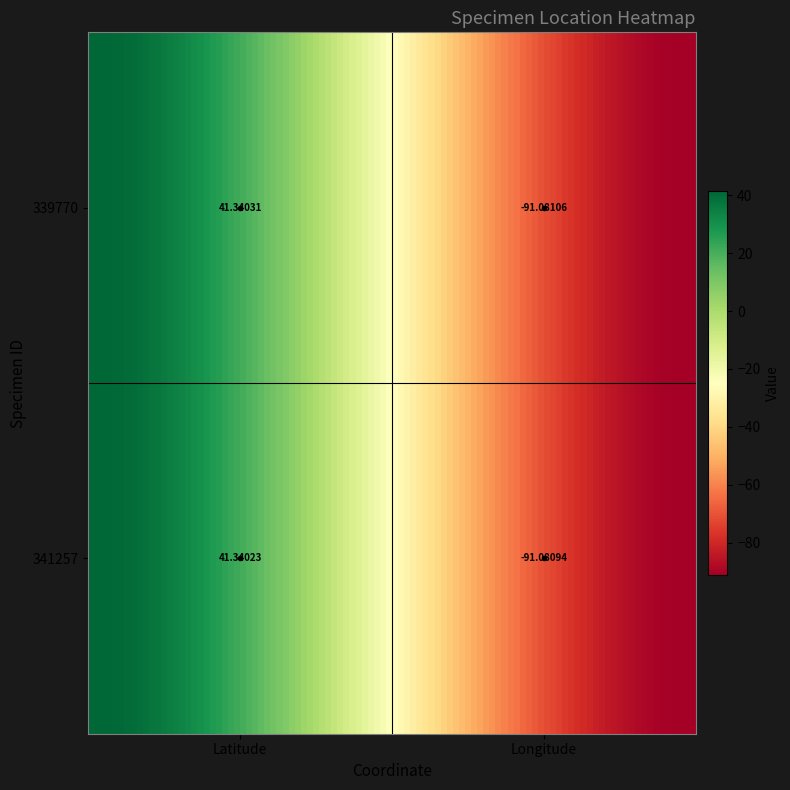

How many values in the 341257 series exceed 41?

1